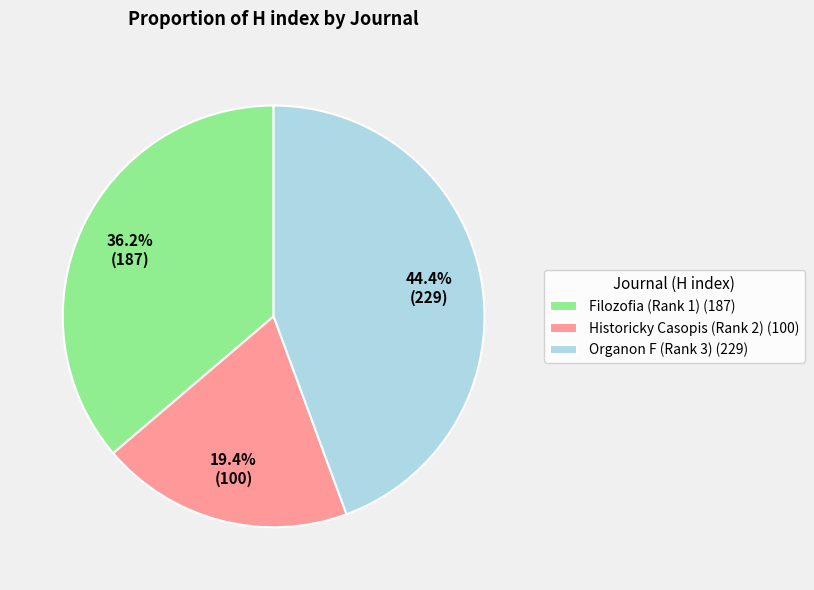

Which slice is the largest?

Organon F (Rank 3)